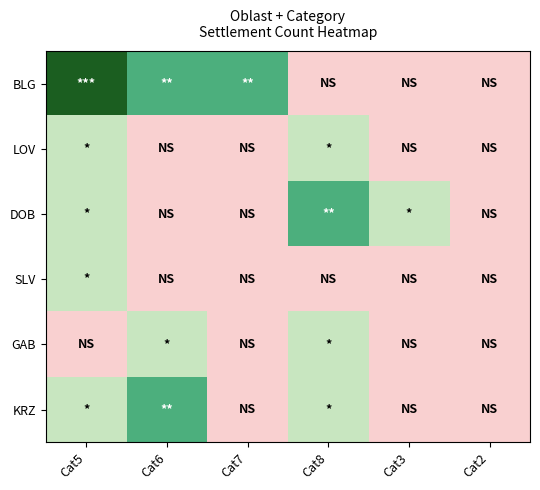

Reading left to right, transcribe all the data shown in this chart.

BLG: Cat5=3	Cat6=2	Cat7=2	Cat8=0	Cat3=0	Cat2=0
LOV: Cat5=1	Cat6=0	Cat7=0	Cat8=1	Cat3=0	Cat2=0
DOB: Cat5=1	Cat6=0	Cat7=0	Cat8=2	Cat3=1	Cat2=0
SLV: Cat5=1	Cat6=0	Cat7=0	Cat8=0	Cat3=0	Cat2=0
GAB: Cat5=0	Cat6=1	Cat7=0	Cat8=1	Cat3=0	Cat2=0
KRZ: Cat5=1	Cat6=2	Cat7=0	Cat8=1	Cat3=0	Cat2=0